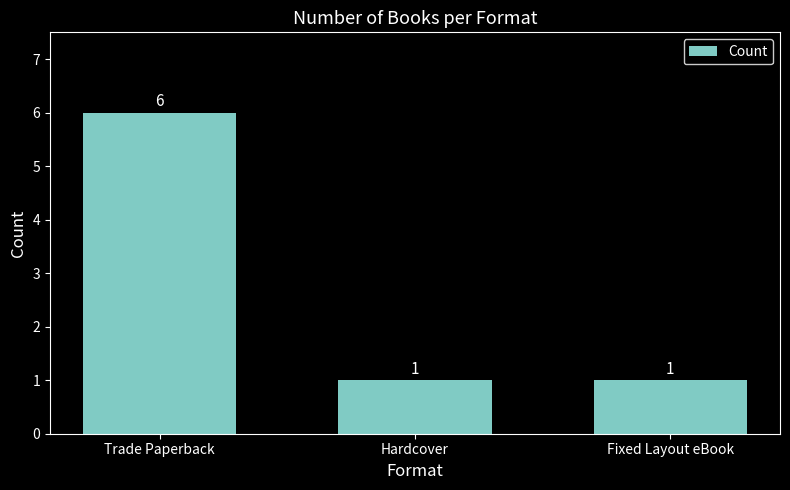

True or false: the data shows 10 at Trade Paperback.

False